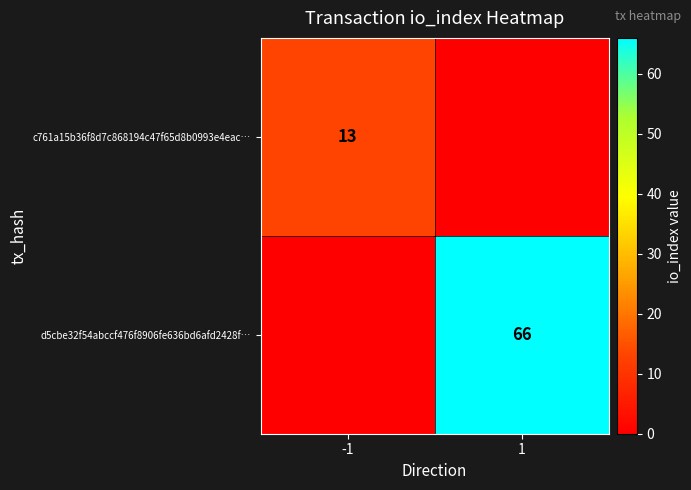

Is it true that c761a15b36f8d7c868194c47f65d8b0993e4eac… equals 7 at -1?

False